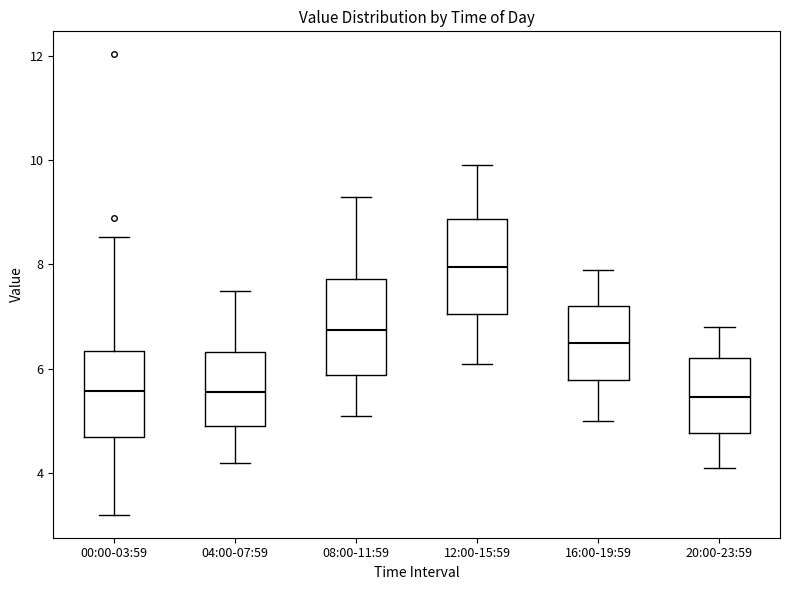

Reading left to right, read every box against the y-axis: the position of its median line, the range the box covers, and the ends of its whiskers. The values are not printed on the chart, so give them approximately, as read against the axis.

00:00-03:59: median 5.6, box 4.6 to 6.4, whiskers 3.2 to 8.6
04:00-07:59: median 5.6, box 5.0 to 6.4, whiskers 4.2 to 7.6
08:00-11:59: median 6.8, box 5.8 to 7.8, whiskers 5.2 to 9.4
12:00-15:59: median 8.0, box 7.0 to 8.8, whiskers 6.2 to 10.0
16:00-19:59: median 6.6, box 5.8 to 7.2, whiskers 5.0 to 8.0
20:00-23:59: median 5.4, box 4.8 to 6.2, whiskers 4.2 to 6.8